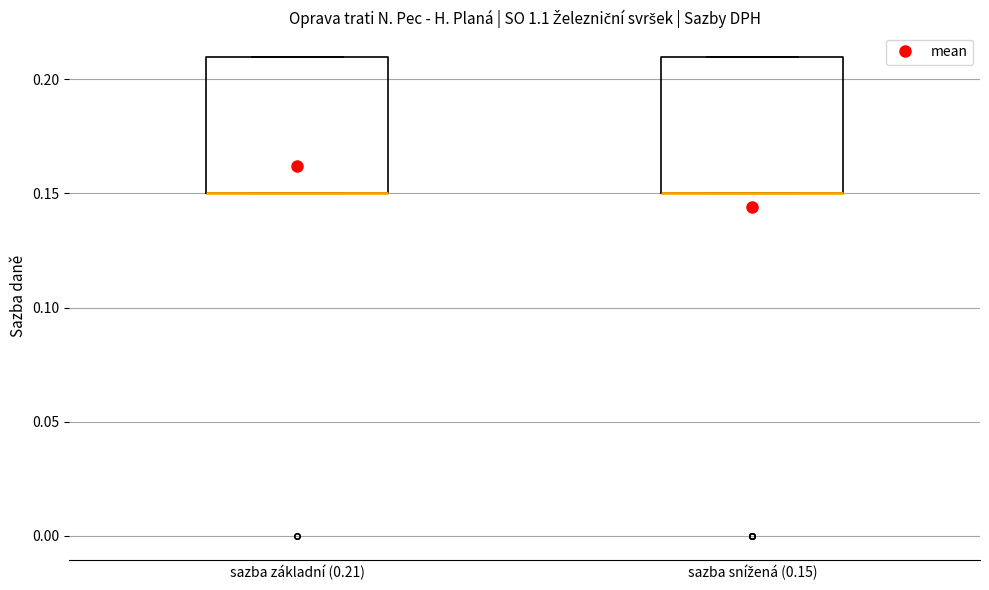

Reading left to right, read every box against the y-axis: the position of its median line, the range the box covers, and the ends of its whiskers. The values are not printed on the chart, so give them approximately, as read against the axis.

sazba základní (0.21): median 0.15 (drawn on the box's lower edge), box 0.15 to 0.21, whiskers 0.15 to 0.21
sazba snížená (0.15): median 0.15 (drawn on the box's lower edge), box 0.15 to 0.21, whiskers 0.15 to 0.21